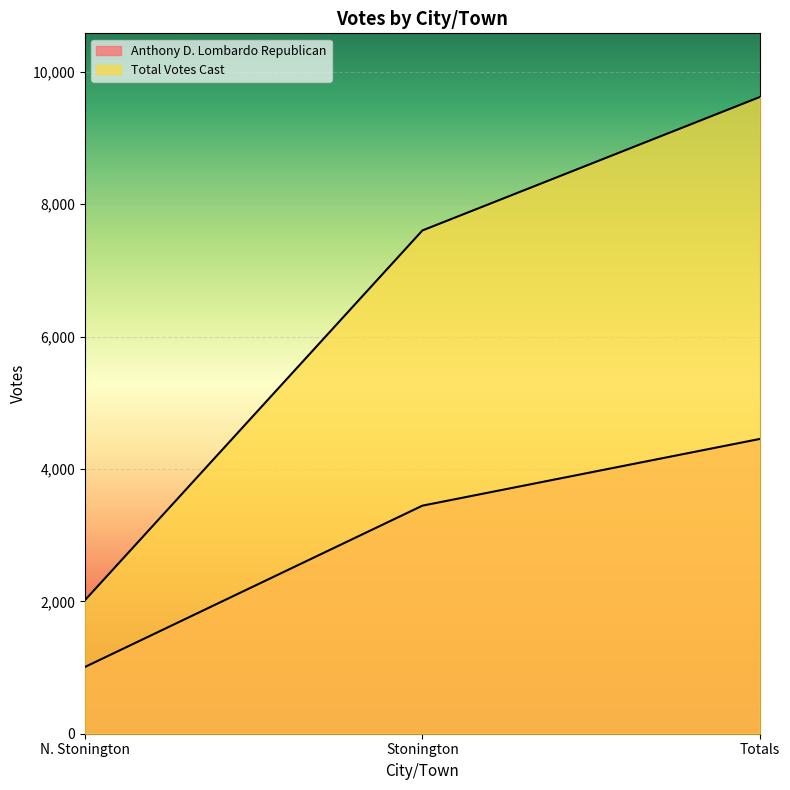

What is the value of the Anthony D. Lombardo Republican point at the 2nd from the left?

3445